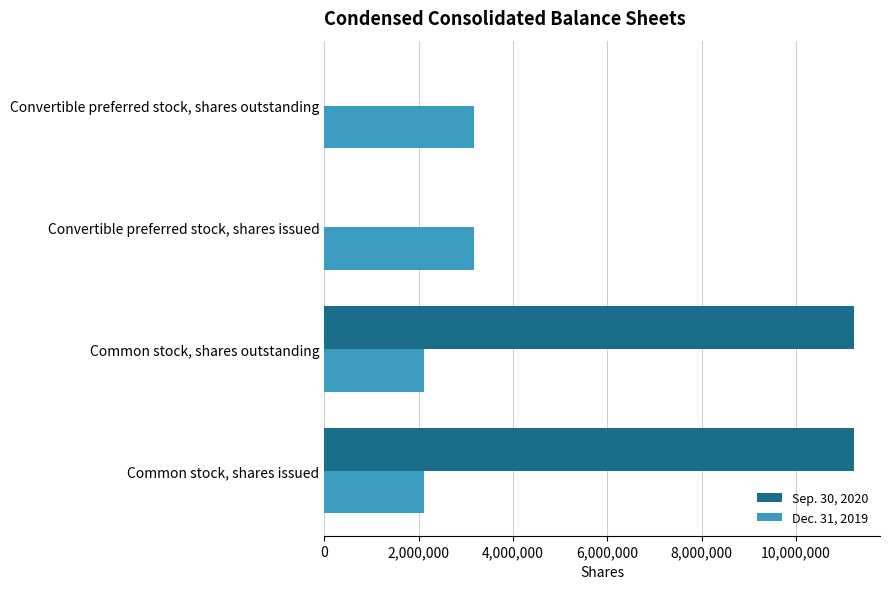

Is the value of Sep. 30, 2020 at Common stock, shares outstanding greater than the value of Dec. 31, 2019 at Convertible preferred stock, shares outstanding?

Yes